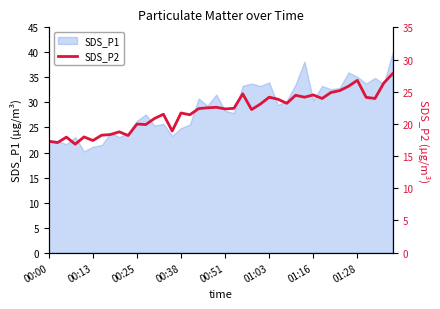

What is the value of the 15th point from the left?

18.9